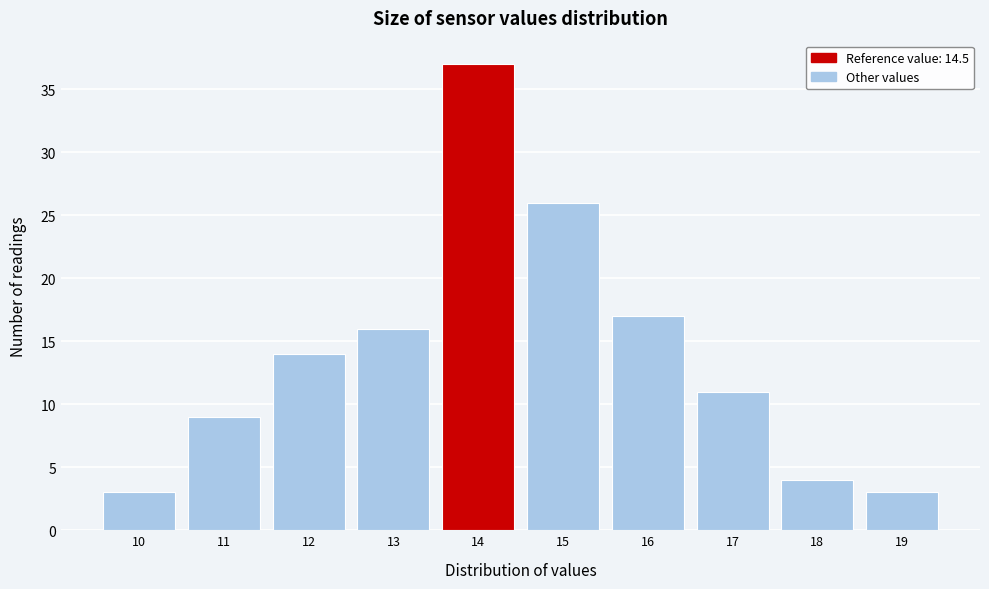

Reading right to left, extract all data points from this chart.

19=3	18=4	17=11	16=17	15=26	14=37	13=16	12=14	11=9	10=3